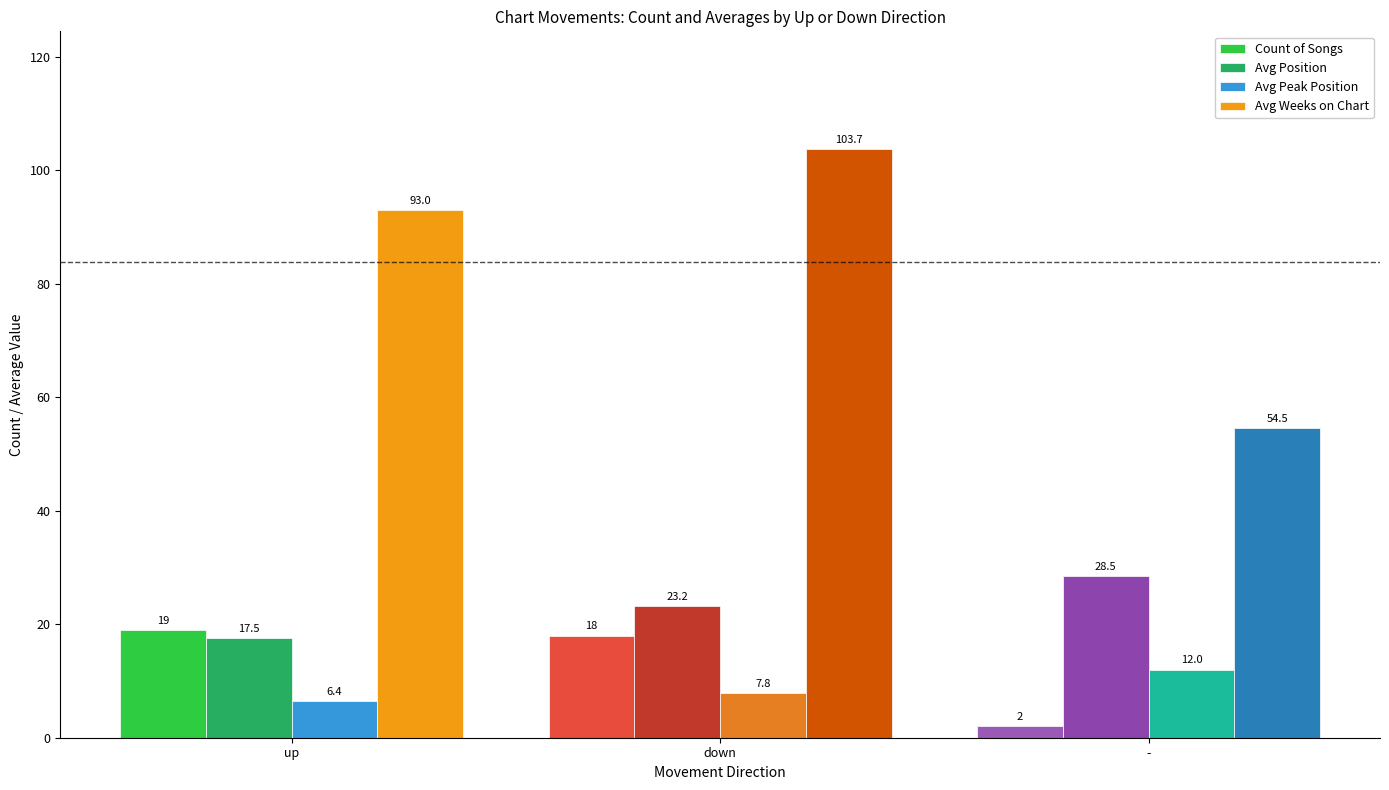

What are all the series names shown in the legend?

Count of Songs, Avg Position, Avg Peak Position, Avg Weeks on Chart